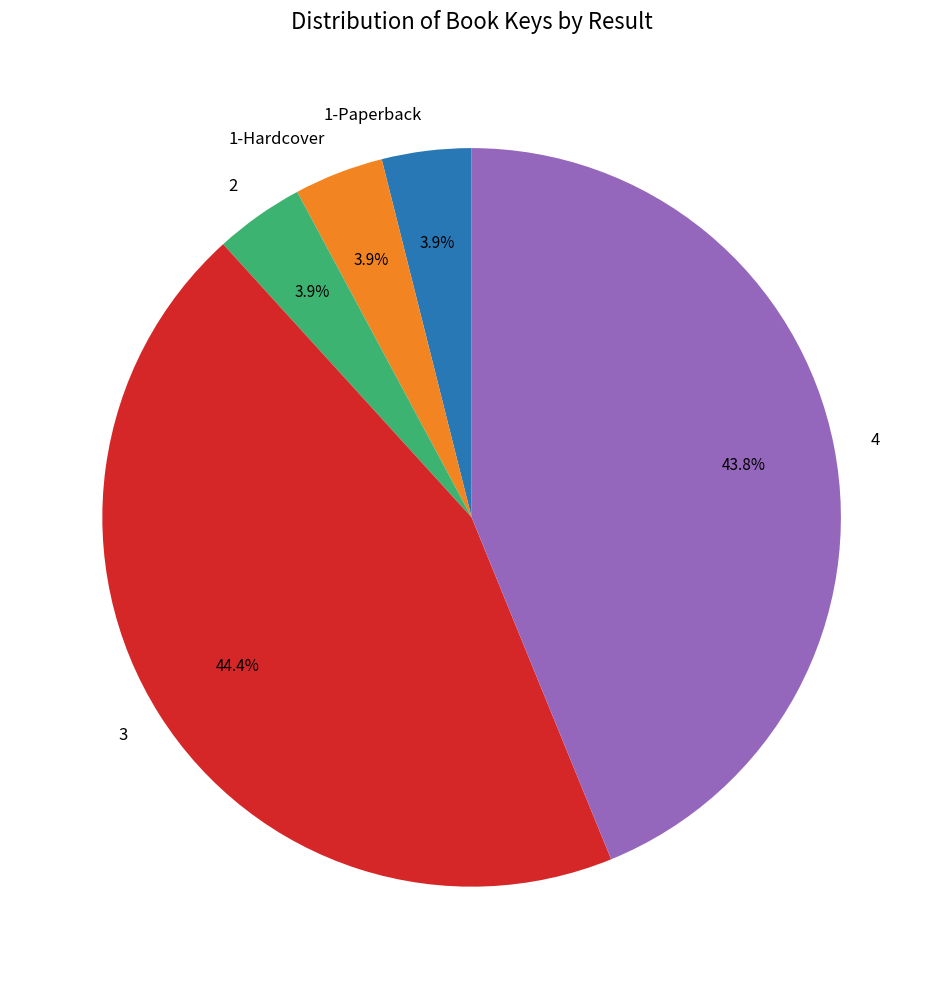

What is the ratio of the value at 3 to the value at 4?

1.0